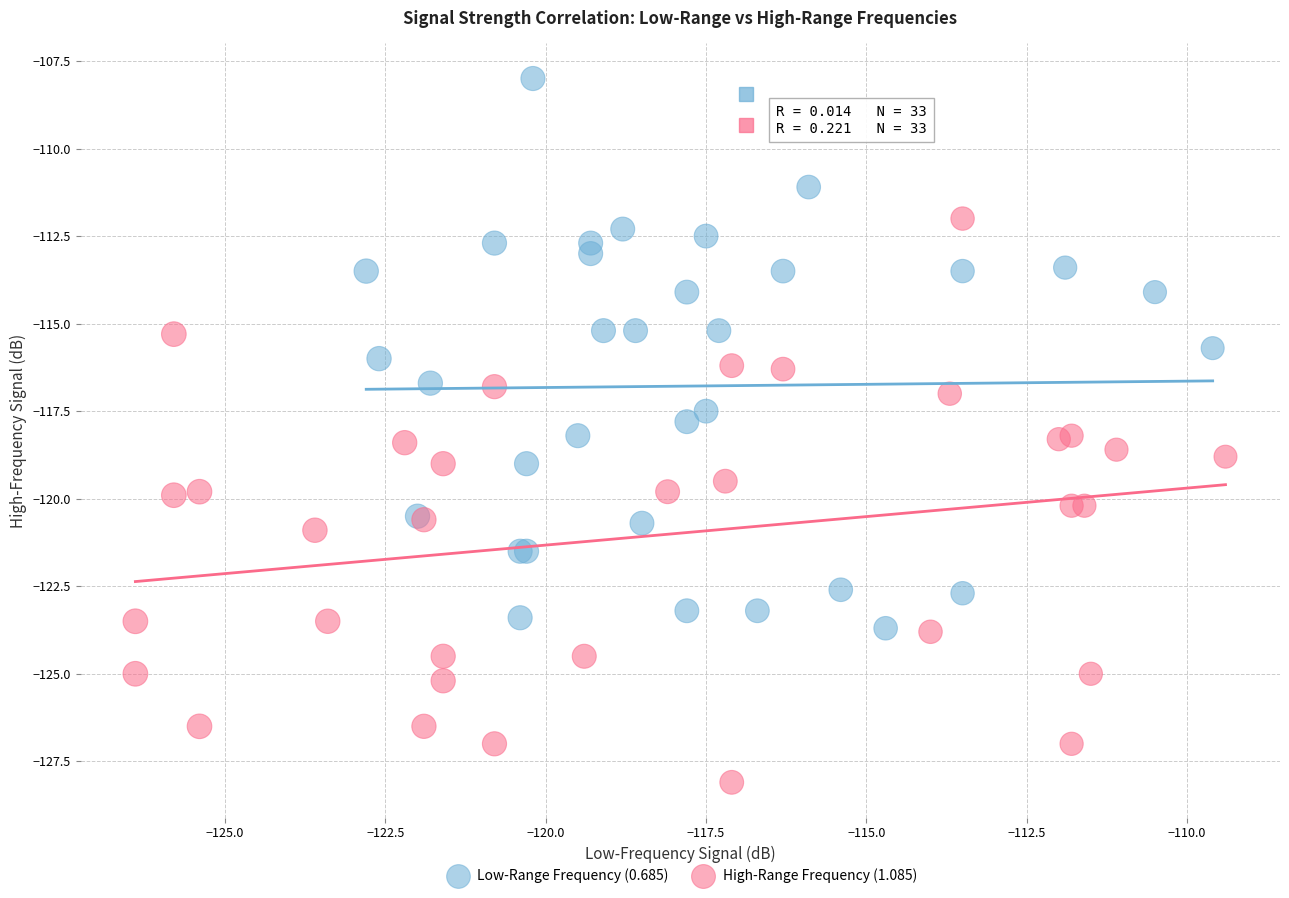

Which series contains the highest Y value?

Low-Range Frequency (0.685)